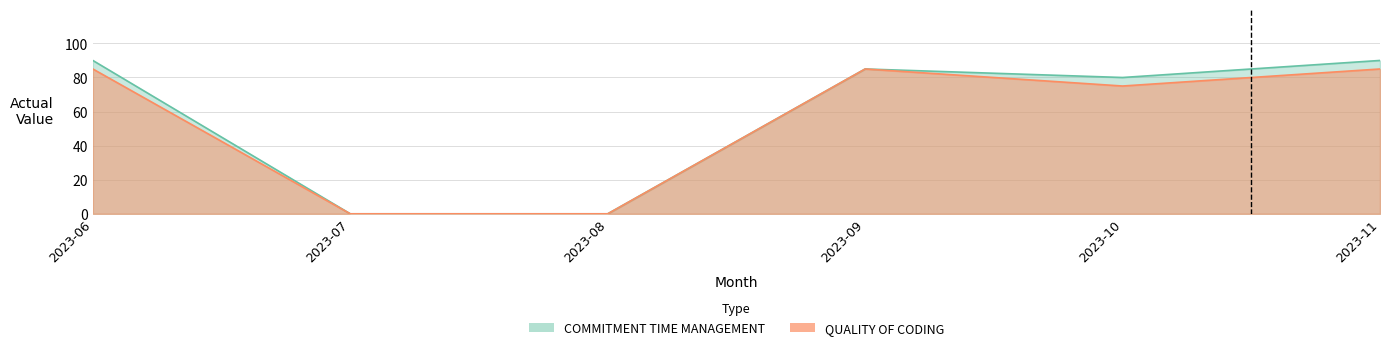

True or false: COMMITMENT TIME MANAGEMENT and QUALITY OF CODING cross at least once.

False